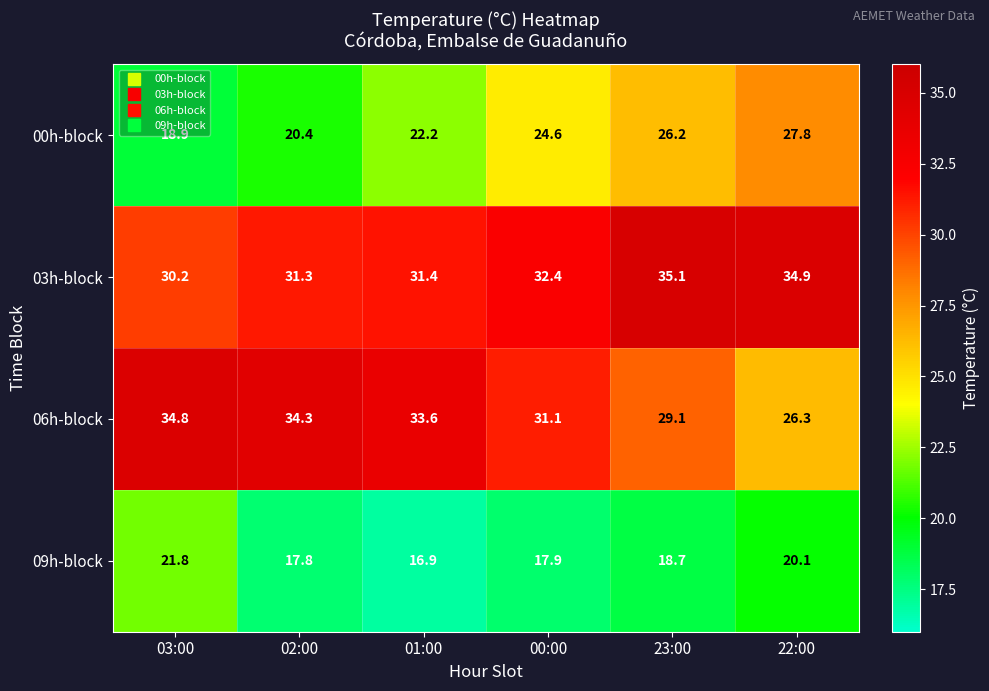

Rank the series by their maximum value, from lowest to highest.

09h-block, 00h-block, 06h-block, 03h-block